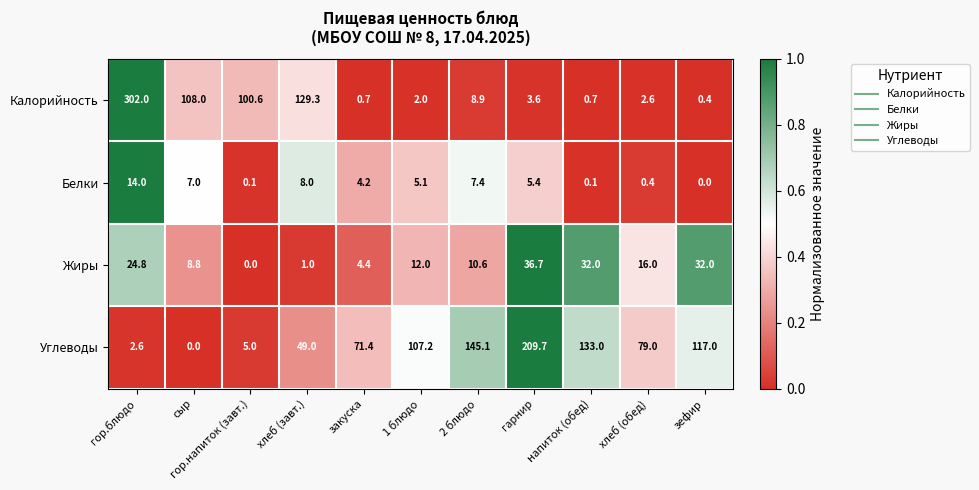

How many data points does each series have?

11